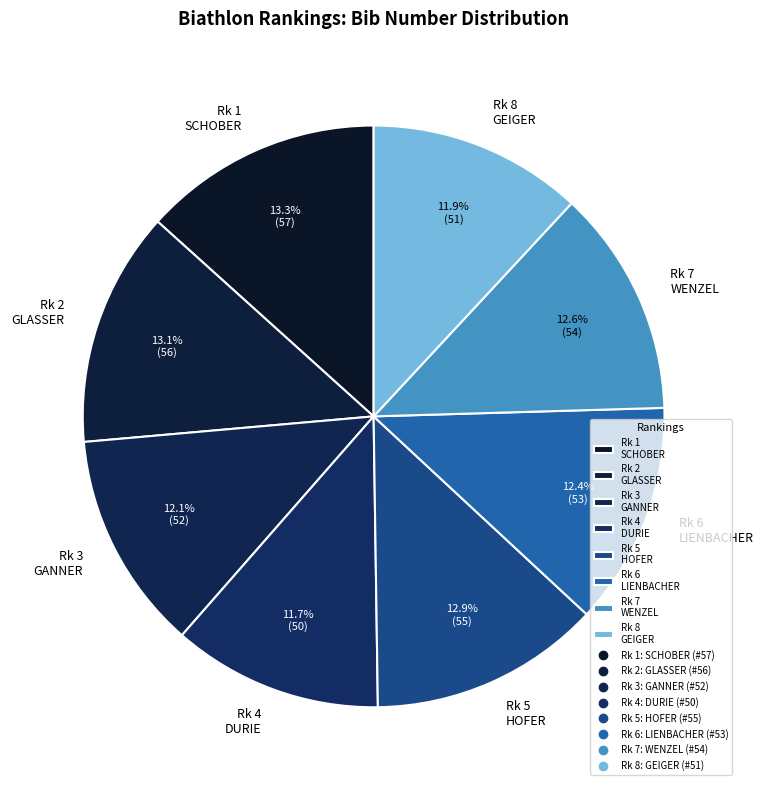

Does Rk 4 DURIE represent more than half of the total?

No